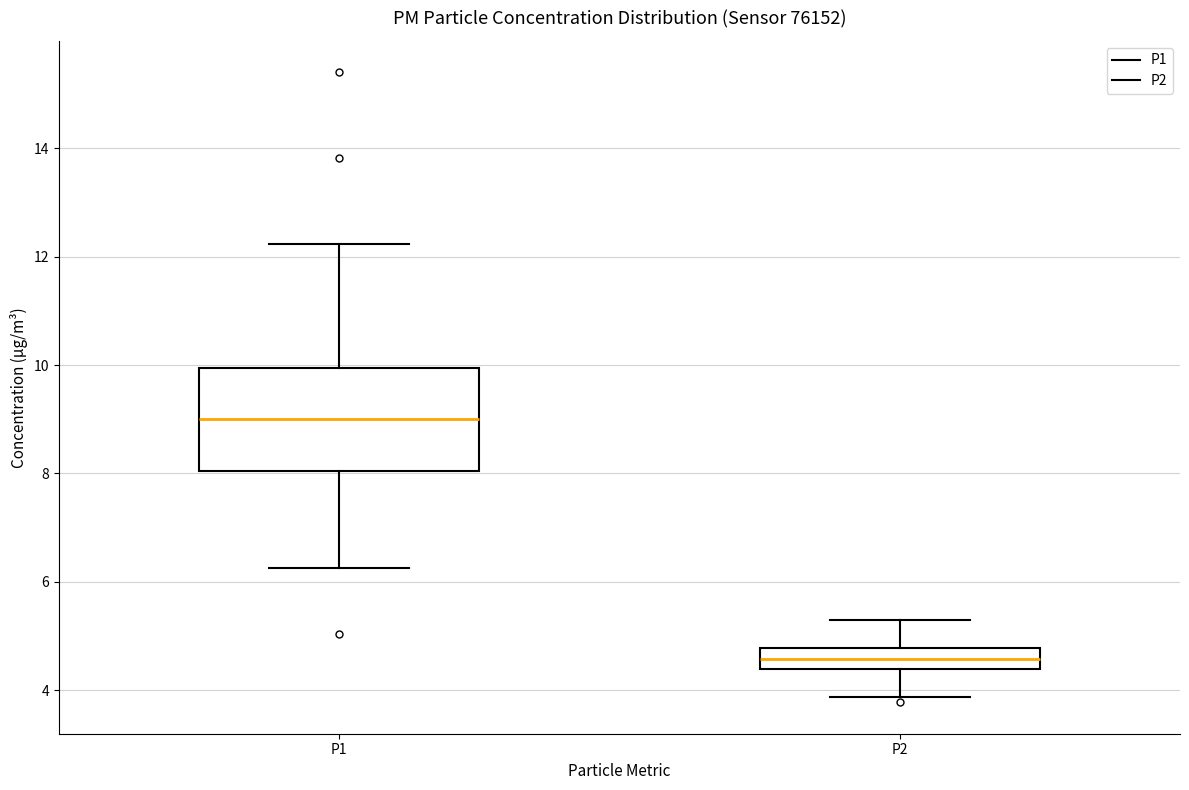

Reading left to right, read every box against the y-axis: the position of its median line, the range the box covers, and the ends of its whiskers. The values are not printed on the chart, so give them approximately, as read against the axis.

P1: median 9.0, box 8.0 to 10.0, whiskers 6.2 to 12.2
P2: median 4.6, box 4.4 to 4.8, whiskers 3.8 to 5.4